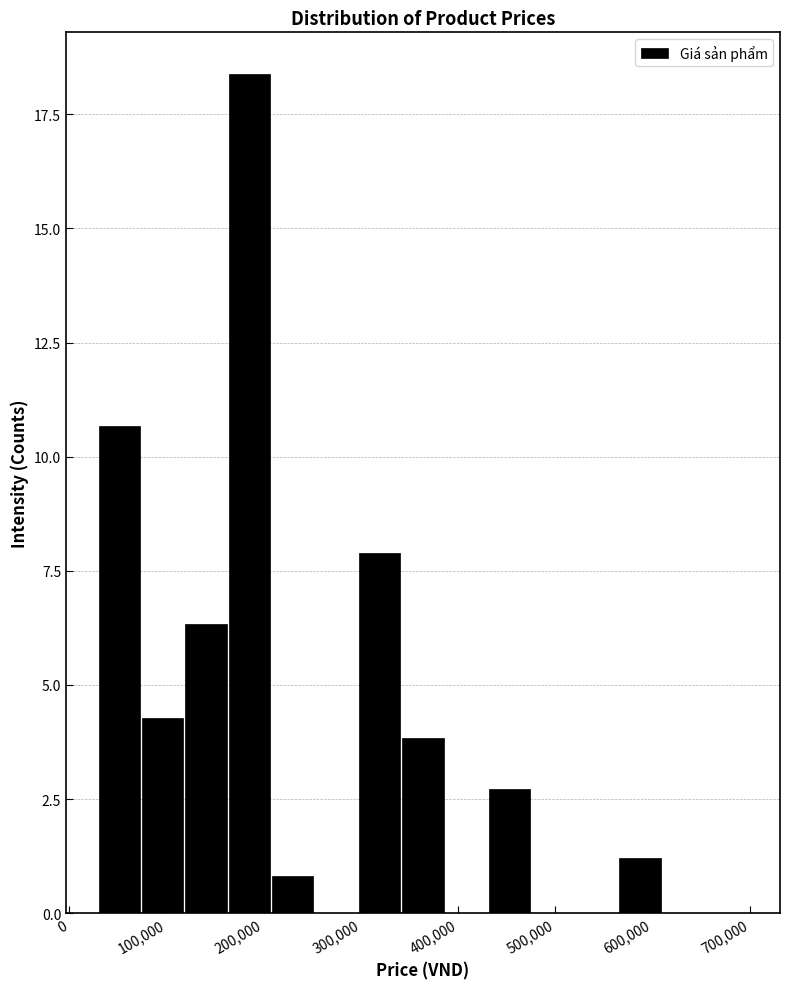

Reading left to right, transcribe this chart: for each bar, give the range it covers on the x-axis and its height. Neither the bar edges nor the heights are printed on the chart, so give them approximately, as read against the axes.

30000 to 70000: 10.5
70000 to 120000: 4.5
120000 to 160000: 6.5
160000 to 210000: 18.5
210000 to 250000: 1.0
250000 to 300000: 0
300000 to 340000: 8.0
340000 to 390000: 4.0
390000 to 430000: 0
430000 to 480000: 2.5
480000 to 520000: 0
520000 to 570000: 0
570000 to 610000: 1.0
610000 to 650000: 0
650000 to 700000: 0